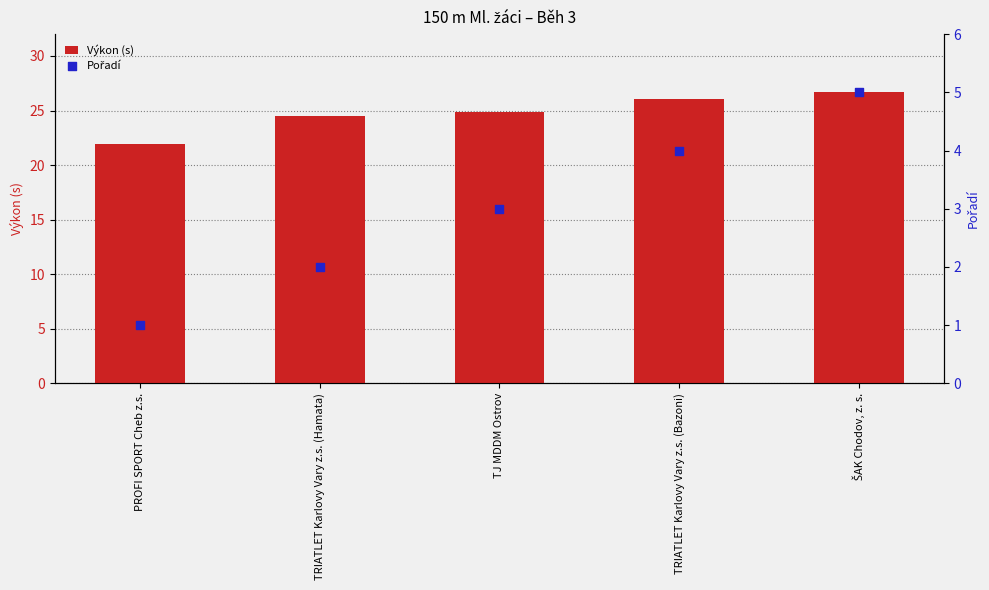

Which series contains the highest Y value?

Výkon (s)